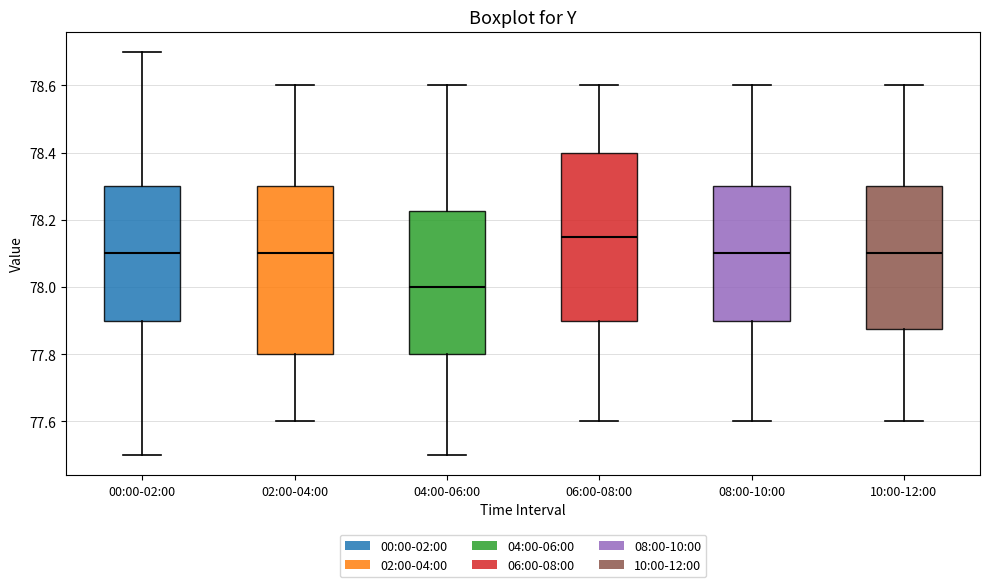

Reading left to right, transcribe this box plot: for each box, give where its median line is, the range the box spans, and where its two whiskers end, as read against the y-axis. The values are not printed on the chart, so give them approximately, as read against the axis.

00:00-02:00: median 78.10, box 77.90 to 78.30, whiskers 77.50 to 78.70
02:00-04:00: median 78.10, box 77.80 to 78.30, whiskers 77.60 to 78.60
04:00-06:00: median 78.00, box 77.80 to 78.22, whiskers 77.50 to 78.60
06:00-08:00: median 78.16, box 77.90 to 78.40, whiskers 77.60 to 78.60
08:00-10:00: median 78.10, box 77.90 to 78.30, whiskers 77.60 to 78.60
10:00-12:00: median 78.10, box 77.88 to 78.30, whiskers 77.60 to 78.60